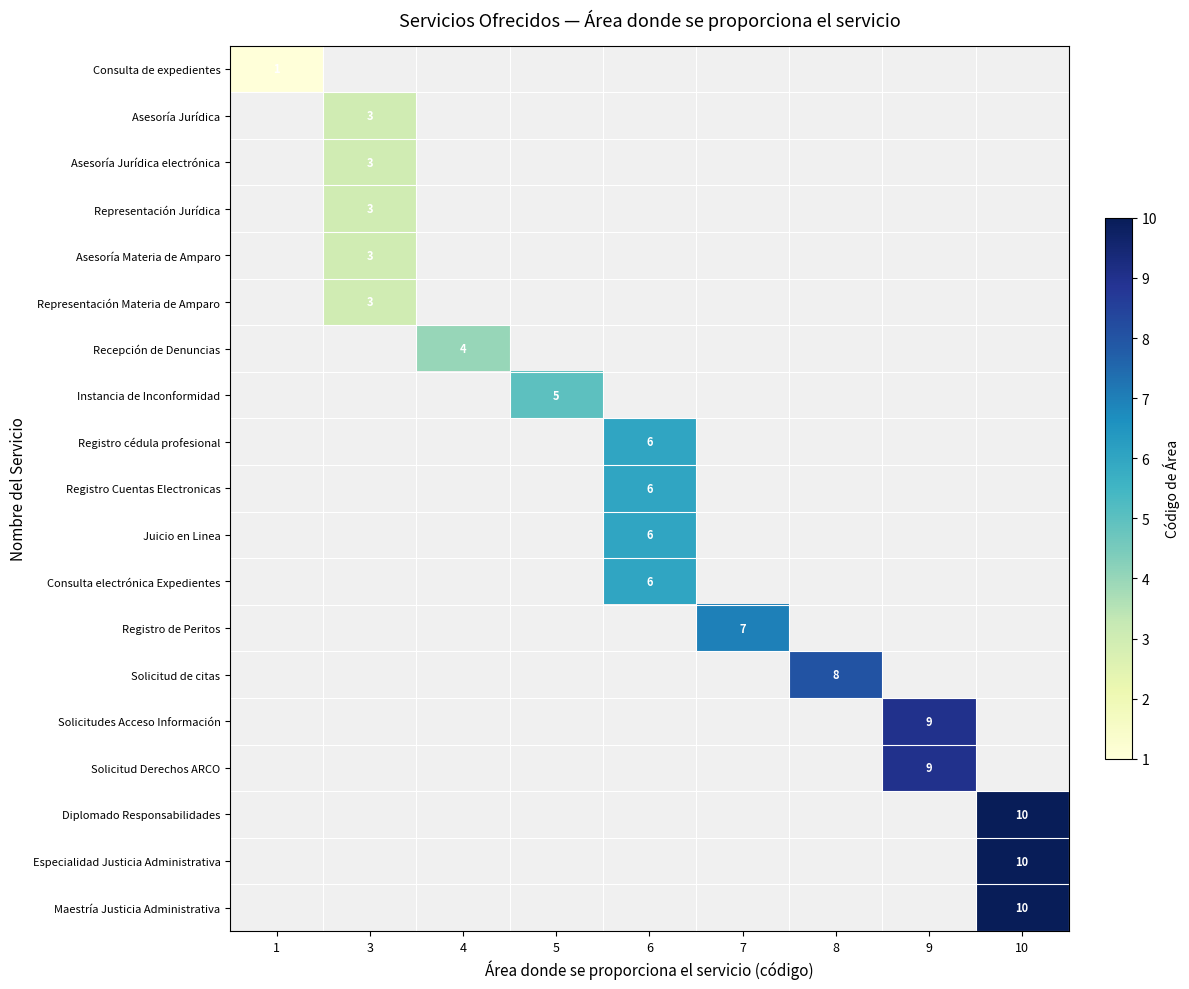

Between 9 and 10, which is larger?

10